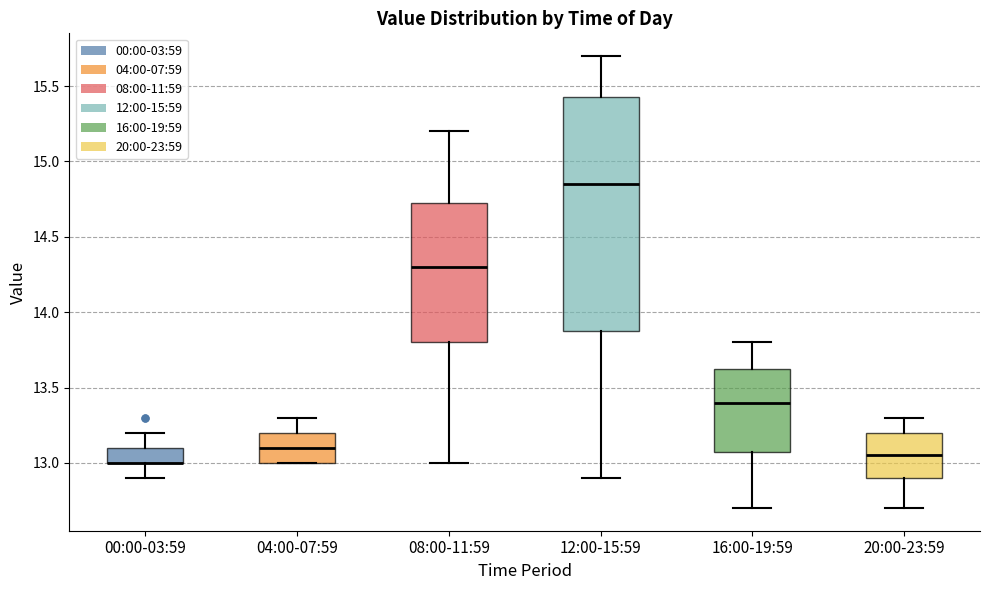

Which box is the tallest, from its lower edge to its upper edge?

12:00-15:59